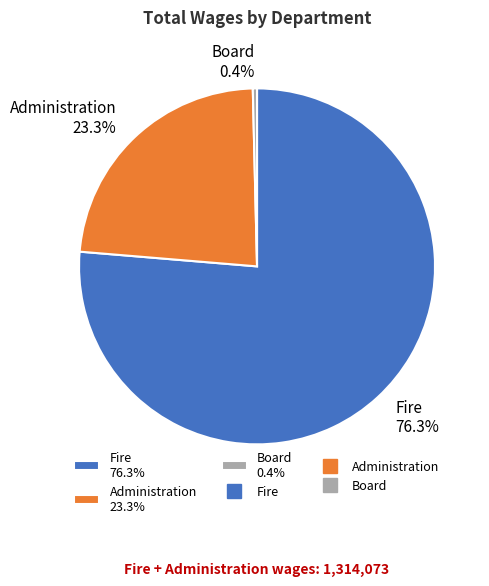

To the nearest percent, what is the difference between the largest and smallest slice percentages?

76%